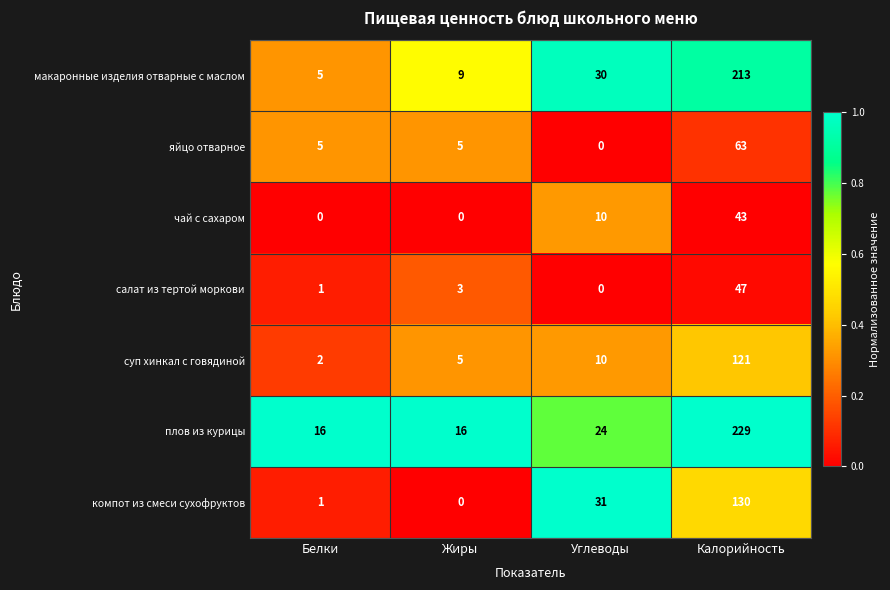

At Калорийность, list the series in order from smallest to largest.

чай с сахаром, салат из тертой моркови, яйцо отварное, суп хинкал с говядиной, компот из смеси сухофруктов, макаронные изделия отварные с маслом, плов из курицы